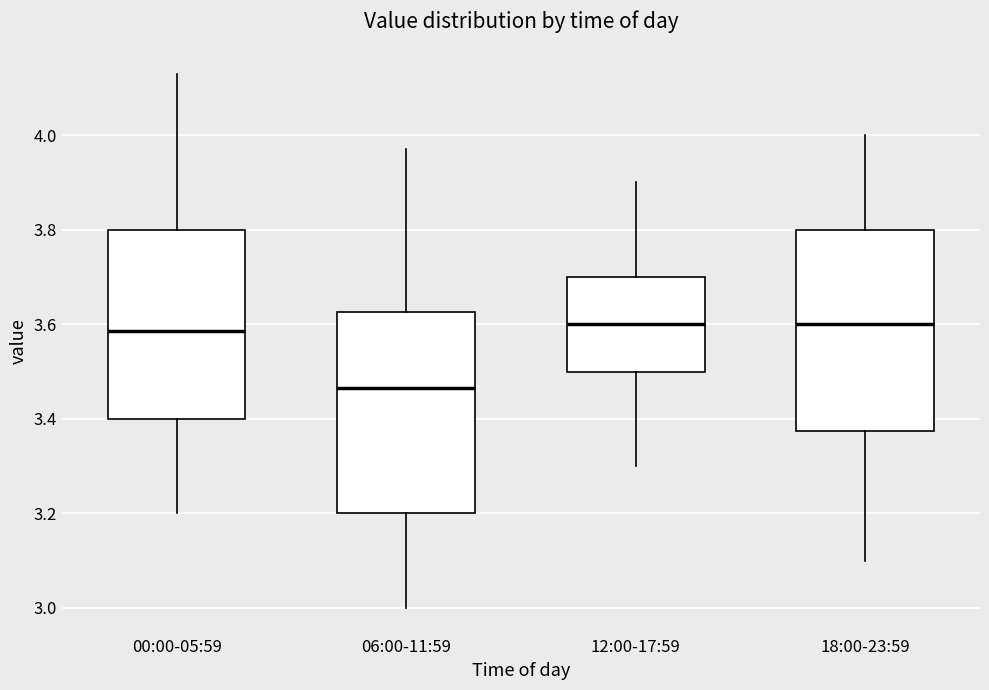

Reading left to right, read every box against the y-axis: the position of its median line, the range the box covers, and the ends of its whiskers. The values are not printed on the chart, so give them approximately, as read against the axis.

00:00-05:59: median 3.58, box 3.40 to 3.80, whiskers 3.20 to 4.14
06:00-11:59: median 3.46, box 3.20 to 3.62, whiskers 3.00 to 3.98
12:00-17:59: median 3.60, box 3.50 to 3.70, whiskers 3.30 to 3.90
18:00-23:59: median 3.60, box 3.38 to 3.80, whiskers 3.10 to 4.00